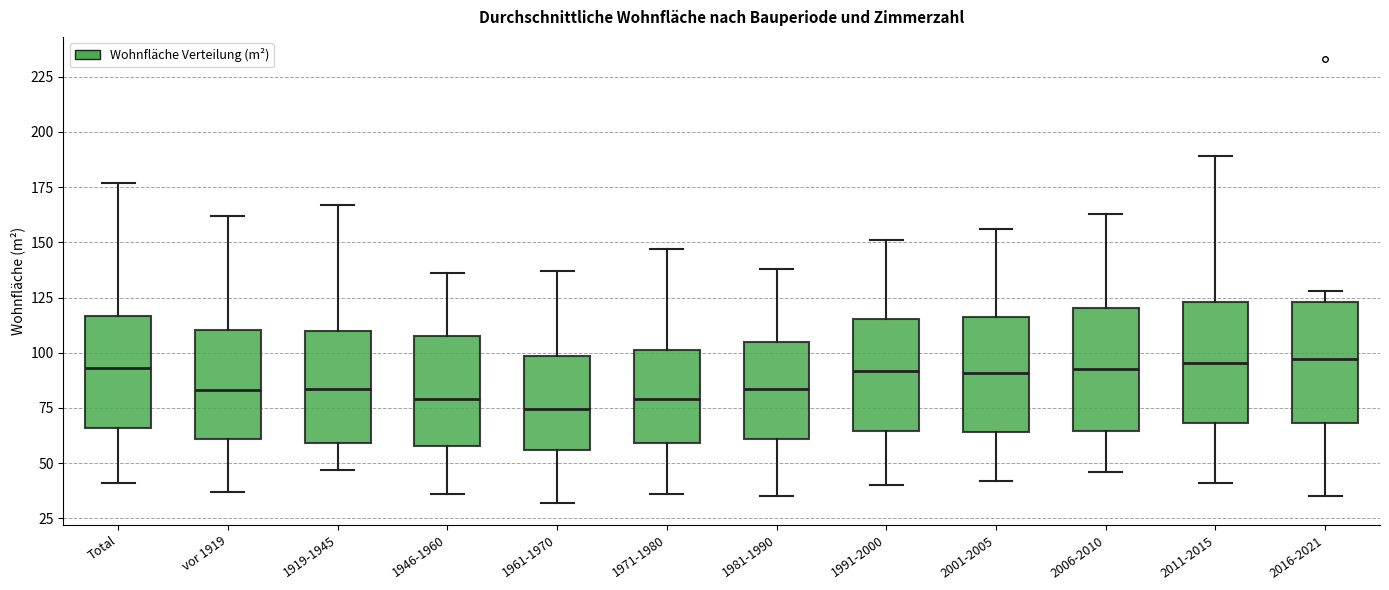

Reading left to right, transcribe this box plot: for each box, give where its median line is, the range the box spans, and where its two whiskers end, as read against the y-axis. The values are not printed on the chart, so give them approximately, as read against the axis.

Total: median 95, box 65 to 115, whiskers 40 to 175
vor 1919: median 85, box 60 to 110, whiskers 35 to 160
1919-1945: median 85, box 60 to 110, whiskers 45 to 165
1946-1960: median 80, box 60 to 110, whiskers 35 to 135
1961-1970: median 75, box 55 to 100, whiskers 30 to 135
1971-1980: median 80, box 60 to 100, whiskers 35 to 145
1981-1990: median 85, box 60 to 105, whiskers 35 to 140
1991-2000: median 90, box 65 to 115, whiskers 40 to 150
2001-2005: median 90, box 65 to 115, whiskers 40 to 155
2006-2010: median 95, box 65 to 120, whiskers 45 to 165
2011-2015: median 95, box 70 to 125, whiskers 40 to 190
2016-2021: median 95, box 70 to 125, whiskers 35 to 130